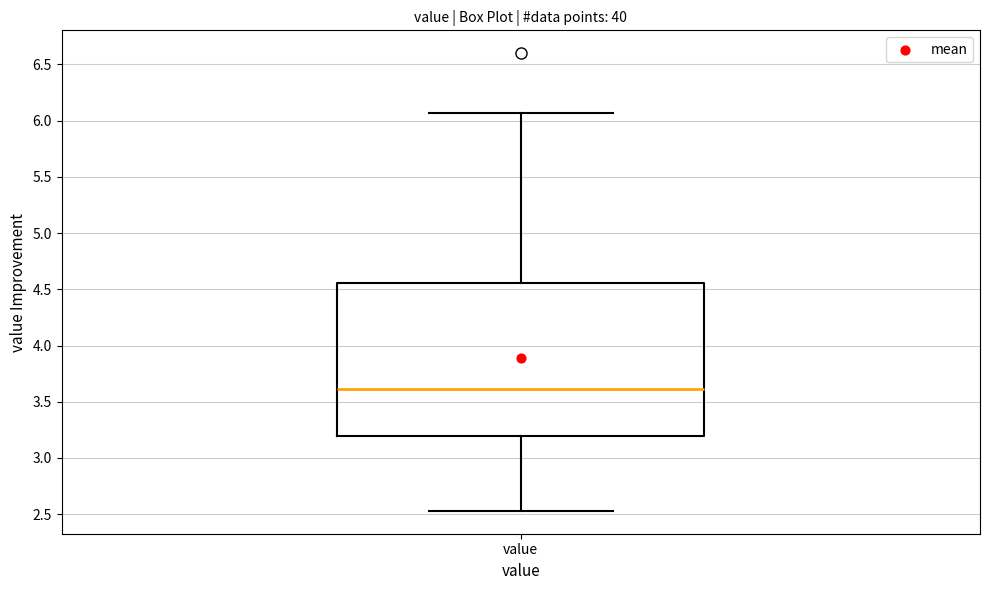

Read this box plot against the y-axis: the position of the median line, the range covered by the box, and the ends of both whiskers. The values are not printed on the chart, so give them approximately, as read against the axis.

median 3.60, box 3.20 to 4.55, whiskers 2.55 to 6.05